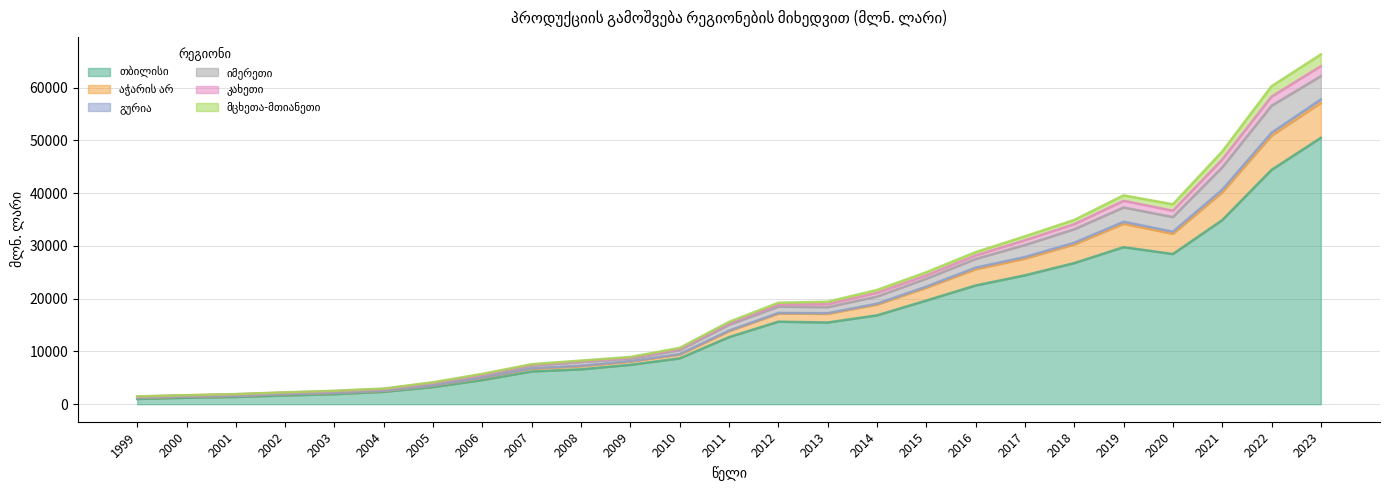

What is the total value across all series at 2022?

60266.6